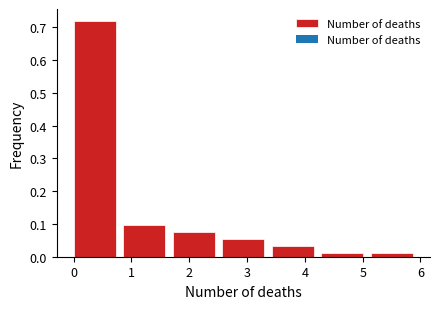

Reading left to right, list every bar in this chart as the range it spans on the x-axis followed by its height. Neither the bar edges nor the heights are printed on the chart, so give them approximately, as read against the axes.

0.0 to 0.9: 0.72
0.9 to 1.7: 0.10
1.7 to 2.6: 0.08
2.6 to 3.4: 0.05
3.4 to 4.3: 0.03
4.3 to 5.1: 0.01
5.1 to 6.0: 0.01